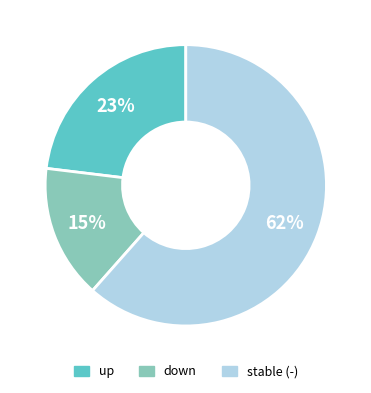

Is there any slice that represents more than half of the pie?

Yes